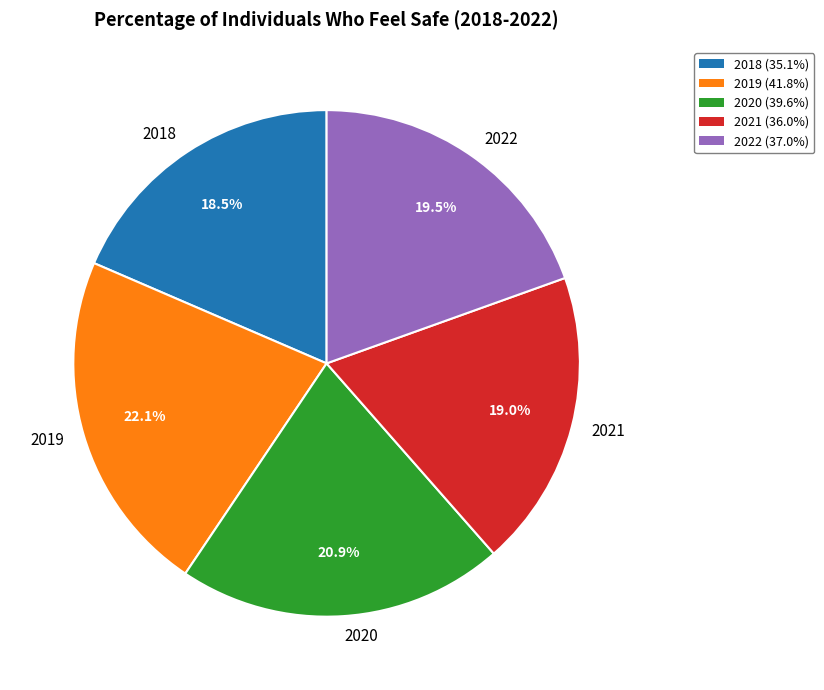

How many segments does this pie chart have?

5